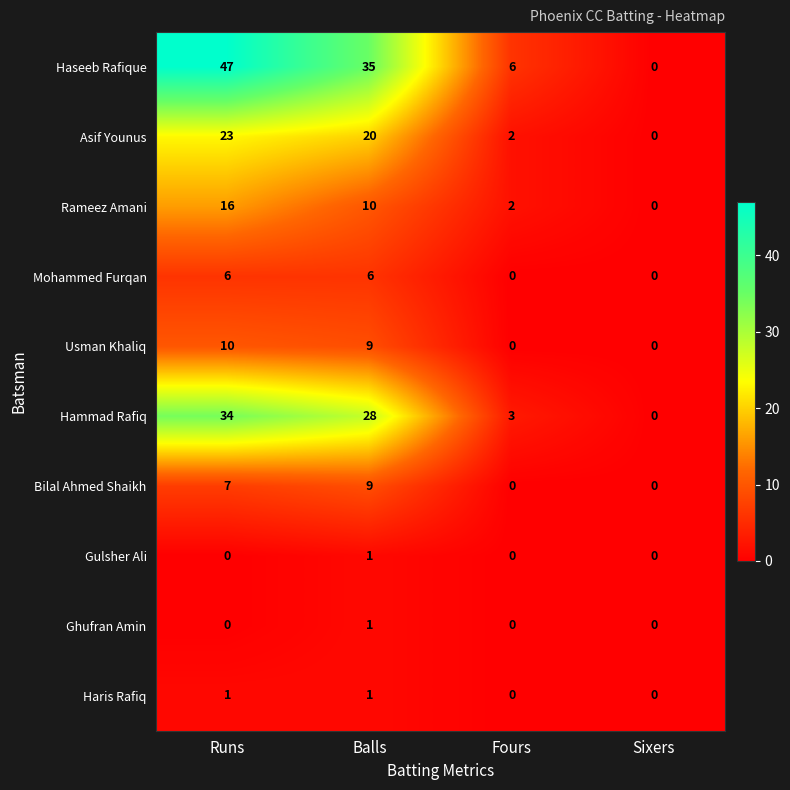

What is the maximum value shown in the chart?

47